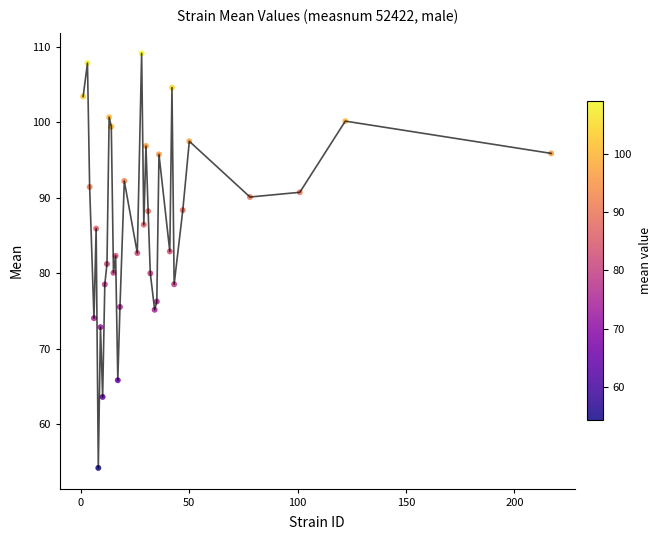

What is the range of Y values (max minus min)?

54.9